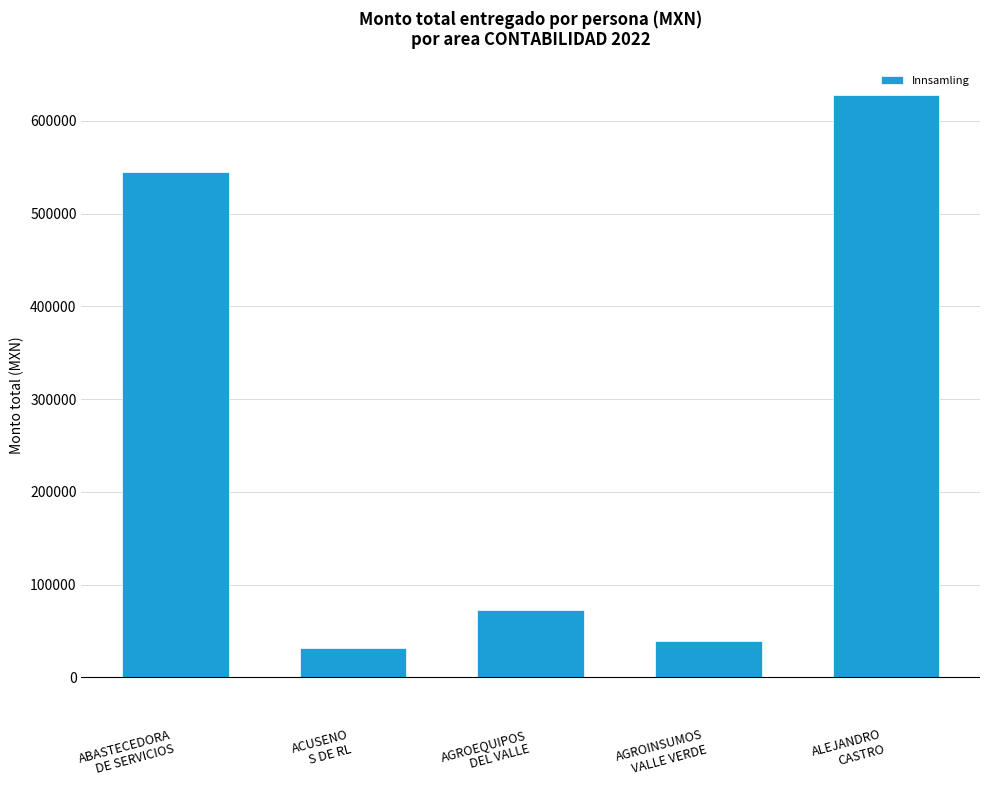

Which has a higher value, ABASTECEDORA
DE SERVICIOS or AGROINSUMOS
VALLE VERDE?

ABASTECEDORA
DE SERVICIOS